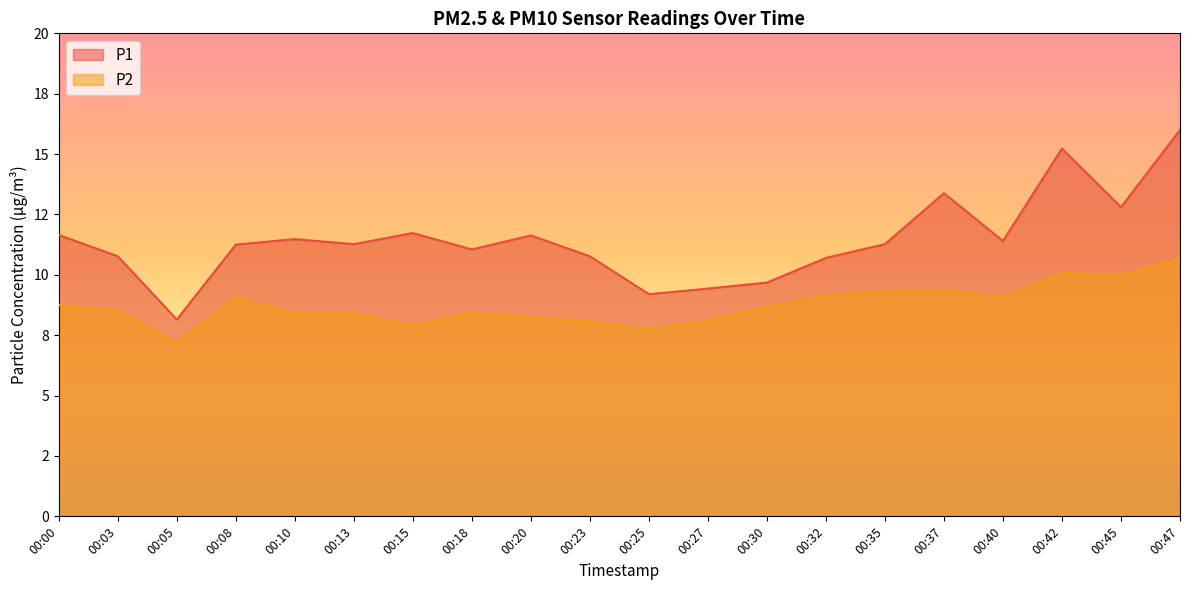

Where is P1 nearest to the value 12?

00:15